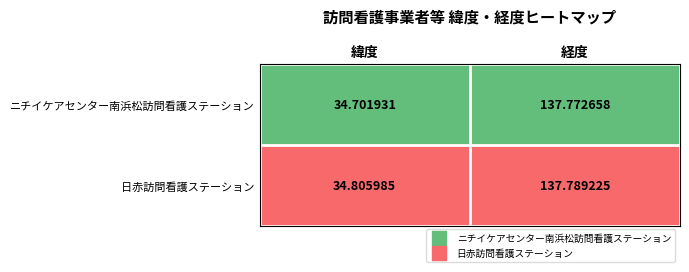

At which category is the sum across all series the highest?

経度